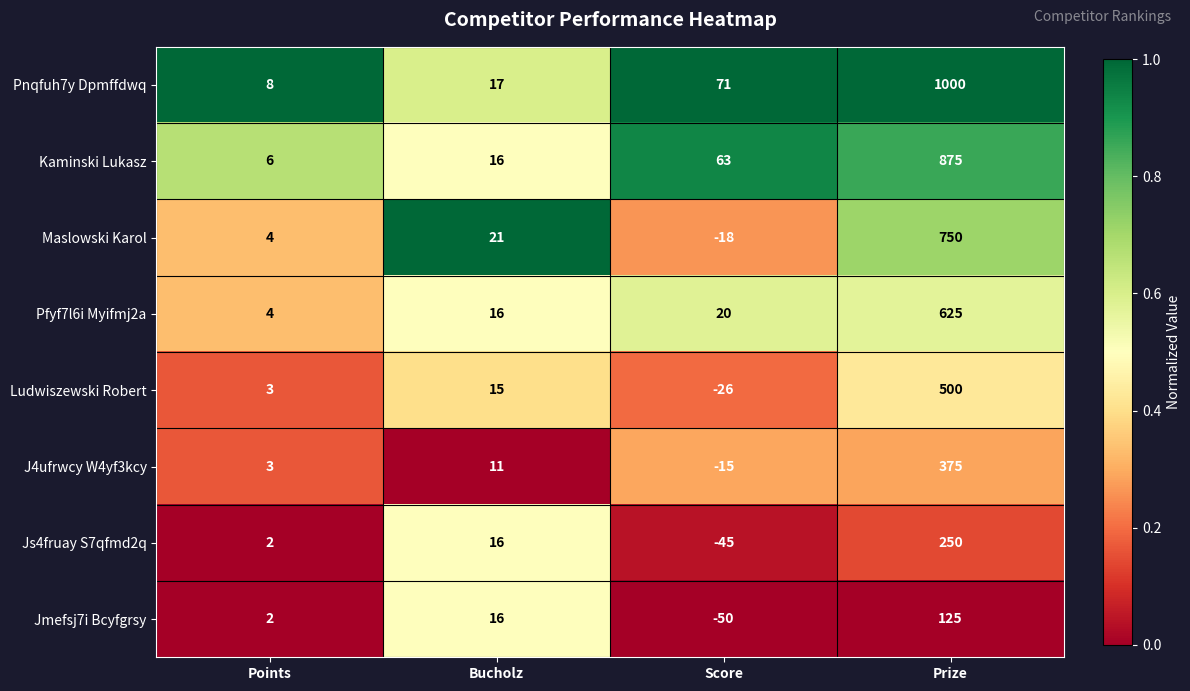

True or false: Js4fruay S7qfmd2q has a value of 250 at Prize.

True